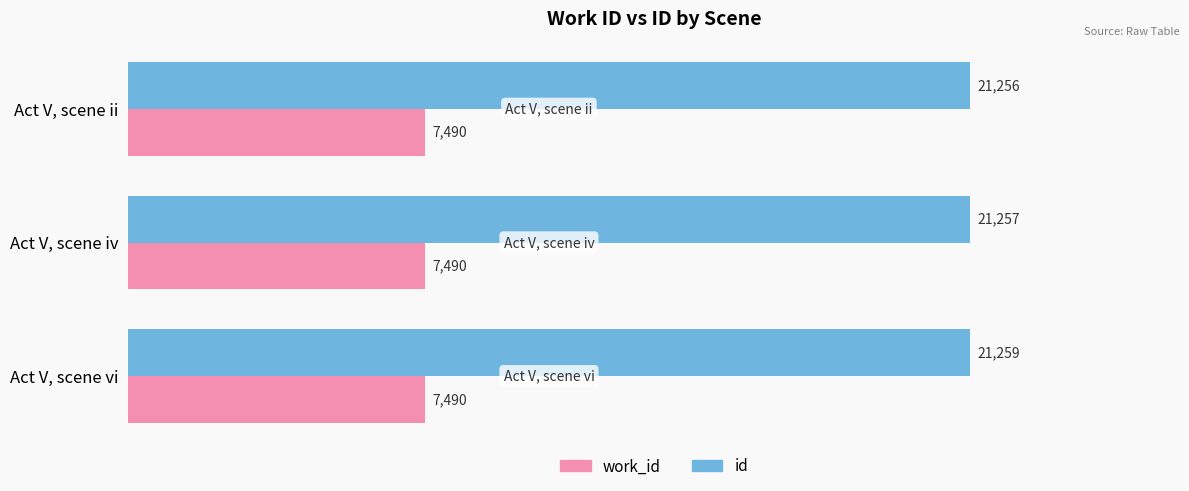

List the labels in order of id value, smallest first.

Act V, scene ii, Act V, scene iv, Act V, scene vi